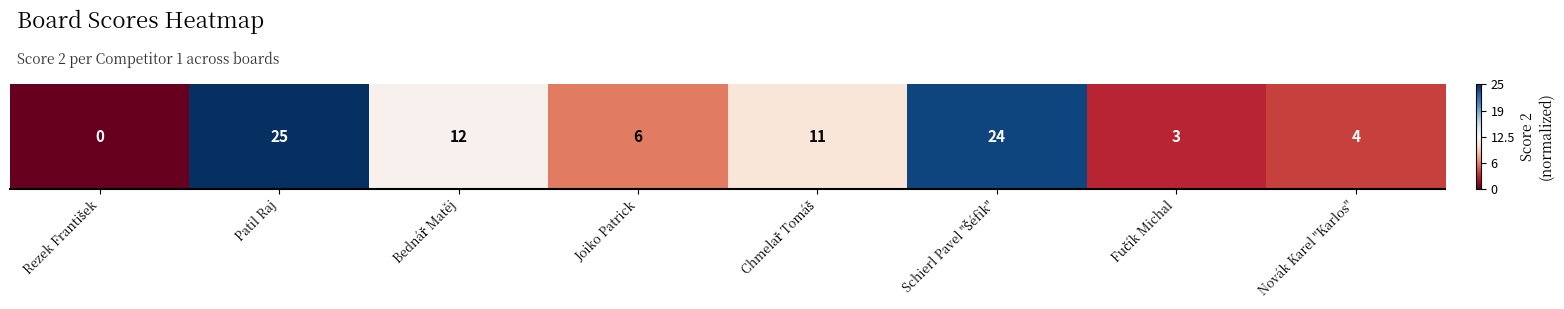

How many values are above zero?

2